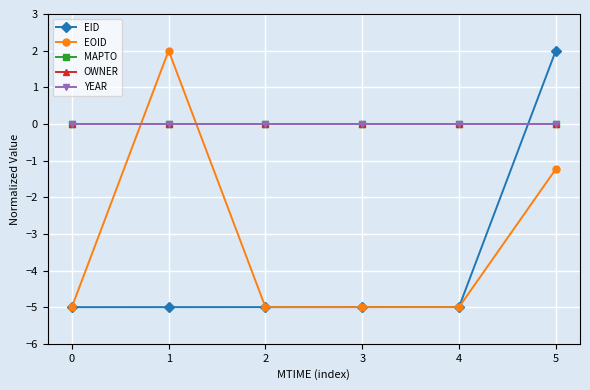

Which category has the highest value across all series?

5